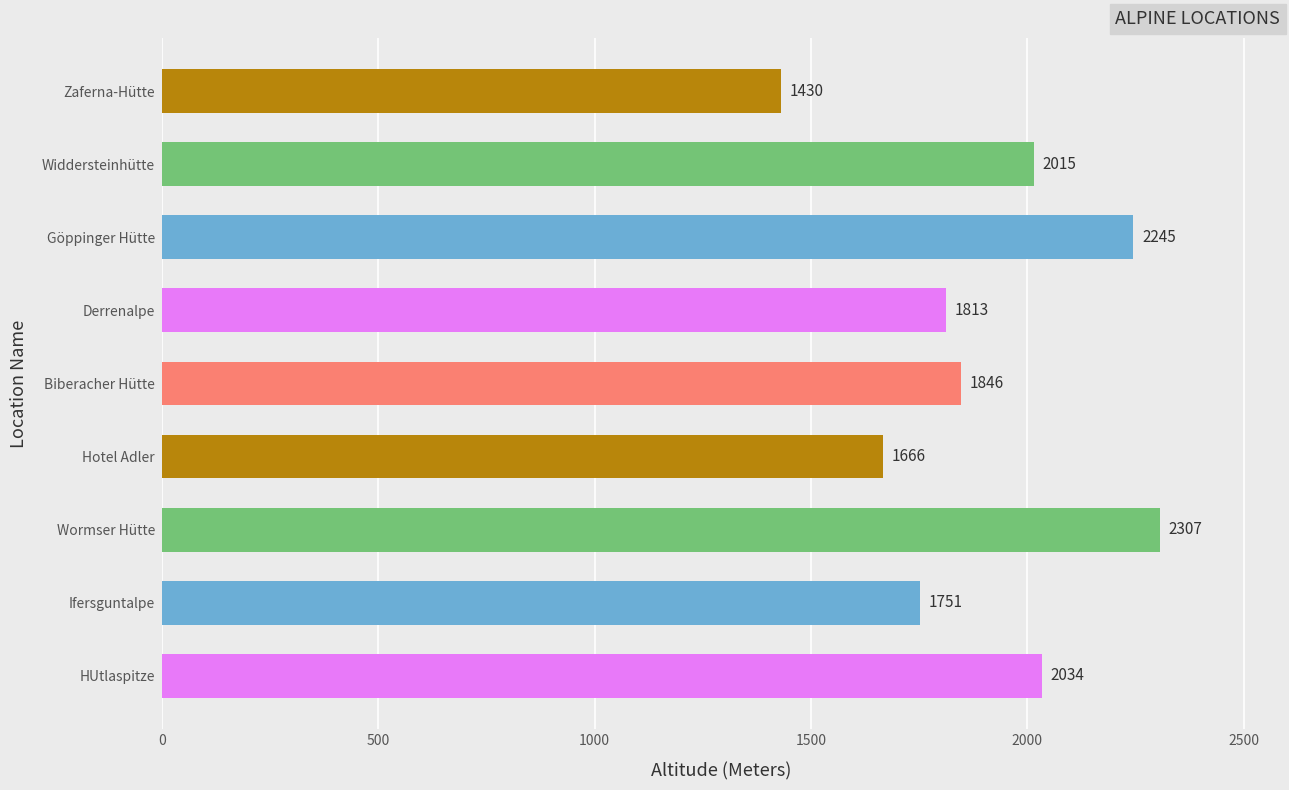

Reading bottom to top, extract all data points from this chart.

HUtlaspitze=2034	Ifersguntalpe=1751	Wormser Hütte=2307	Hotel Adler=1666	Biberacher Hütte=1846	Derrenalpe=1813	Göppinger Hütte=2245	Widdersteinhütte=2015	Zaferna-Hütte=1430